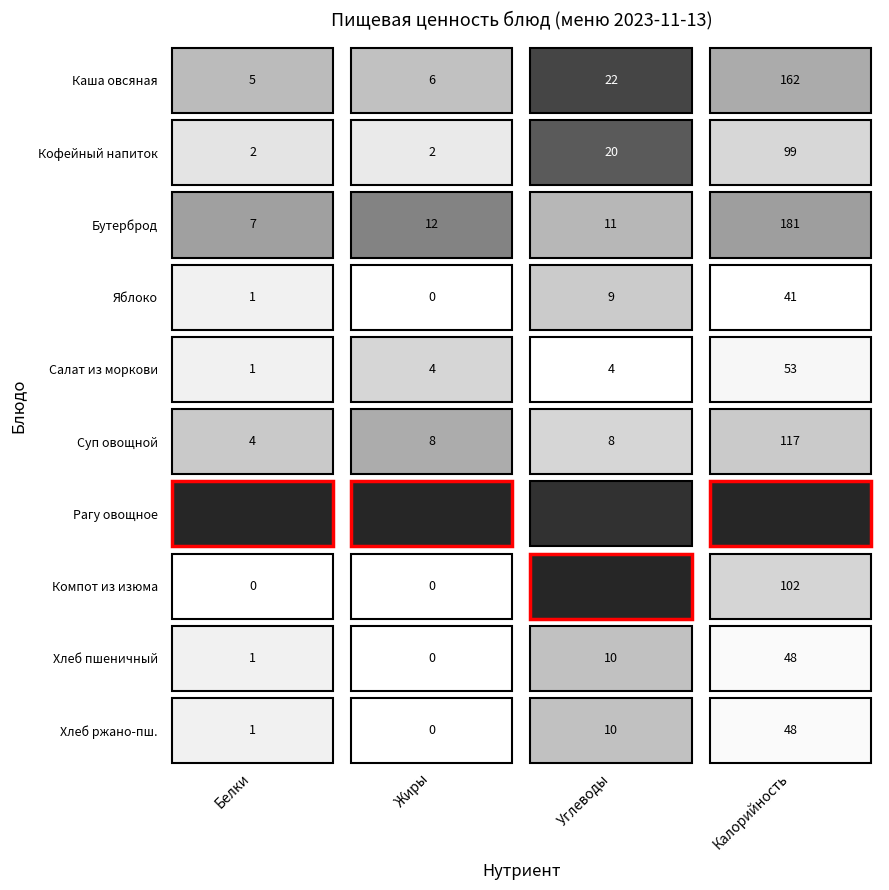

What is the average value of the Хлеб пшеничный series?

15